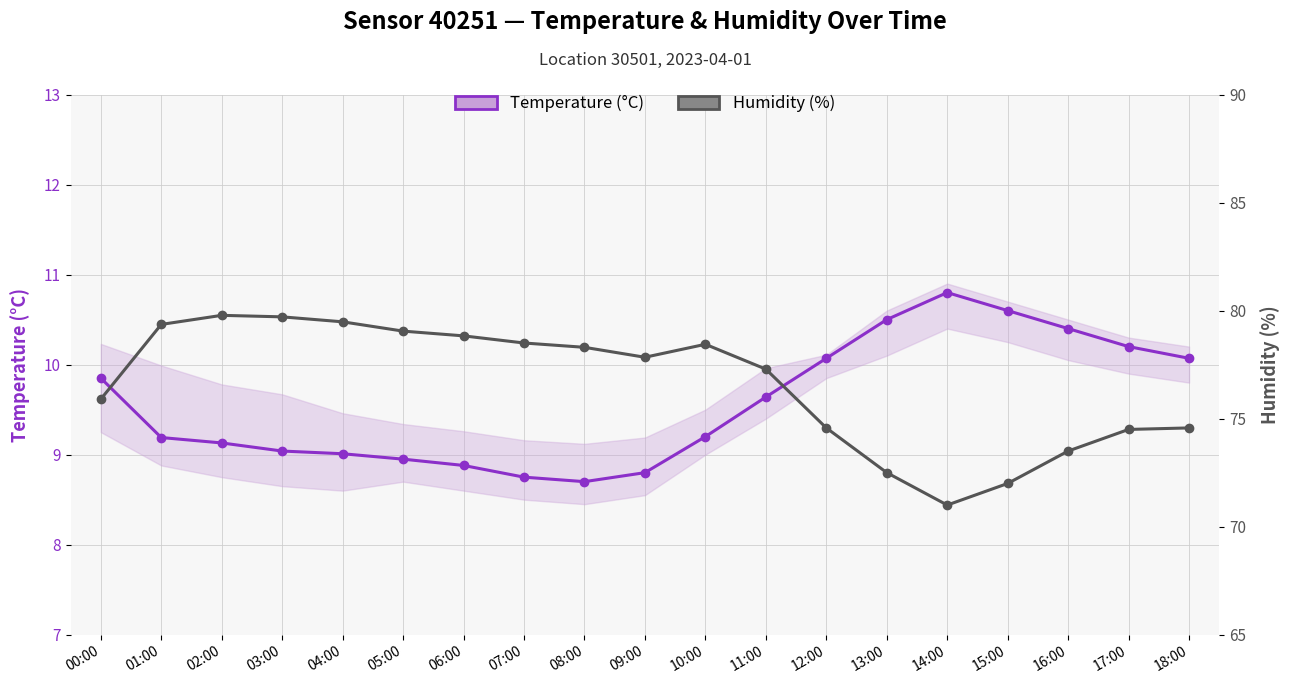

Rank the categories by Humidity (%) value from lowest to highest.

14:00, 15:00, 13:00, 16:00, 17:00, 12:00, 18:00, 00:00, 11:00, 09:00, 08:00, 10:00, 07:00, 06:00, 05:00, 01:00, 04:00, 03:00, 02:00